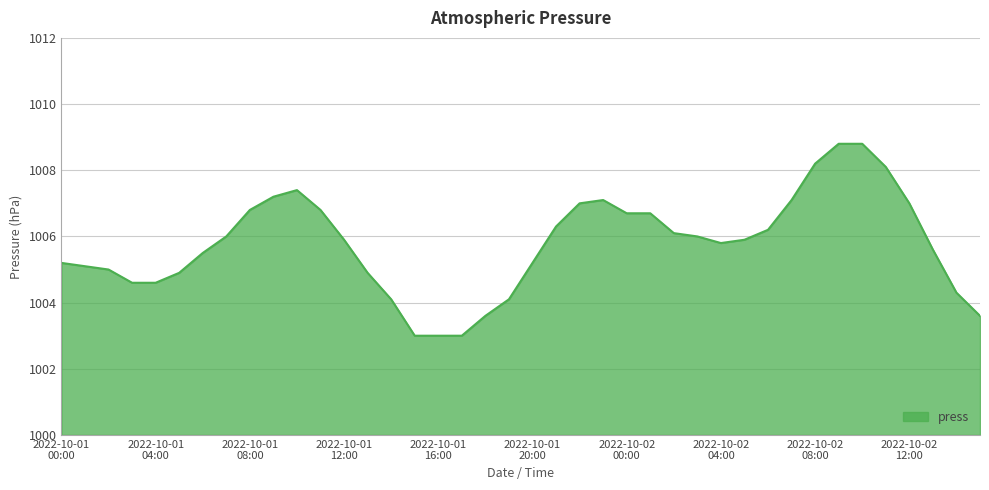

What is the greatest value displayed?

1008.8